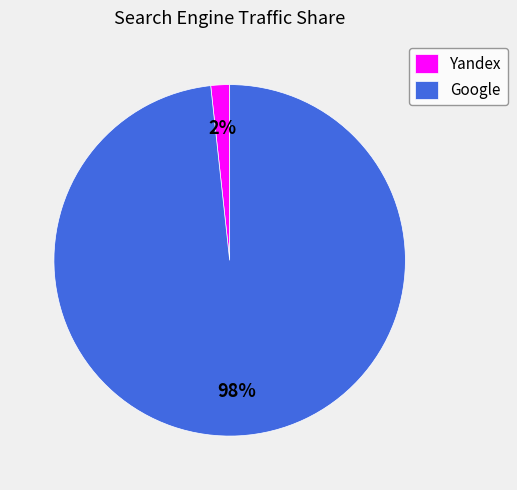

Is Yandex the majority of the pie?

No